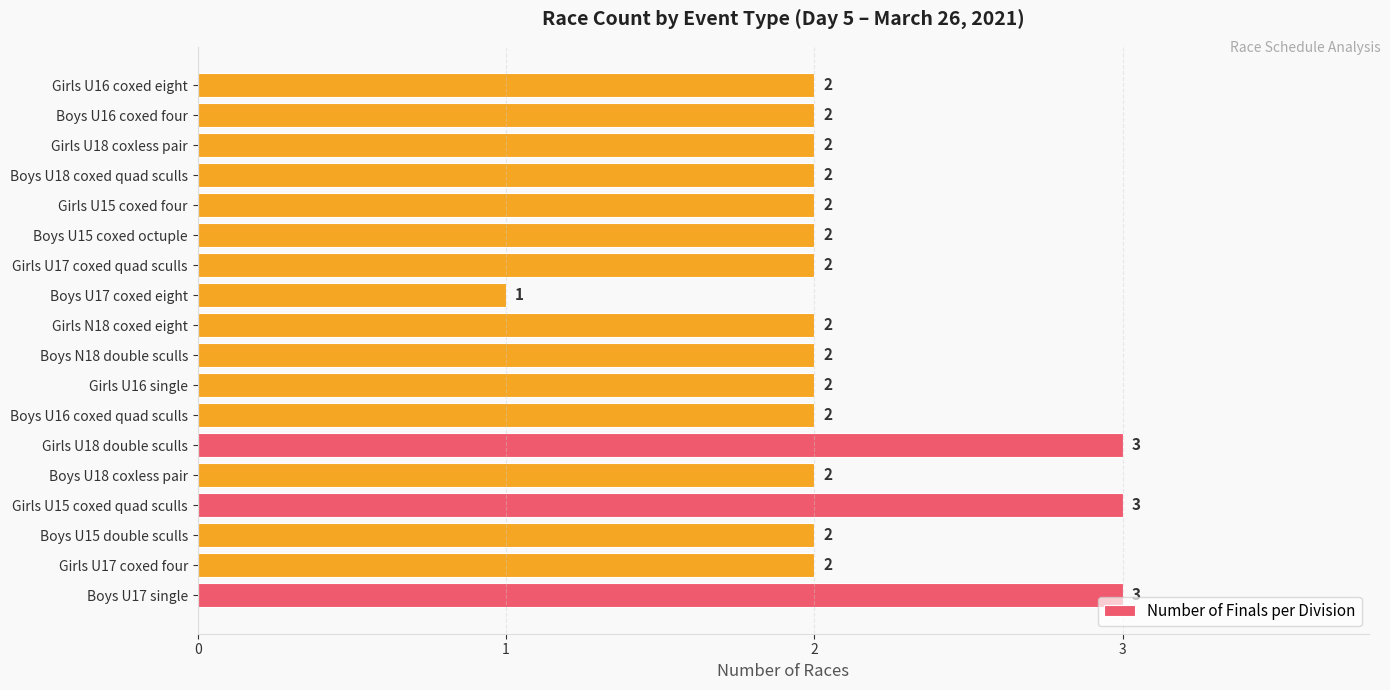

Reading bottom to top, extract all data points from this chart.

3	2	2	3	2	3	2	2	2	2	1	2	2	2	2	2	2	2